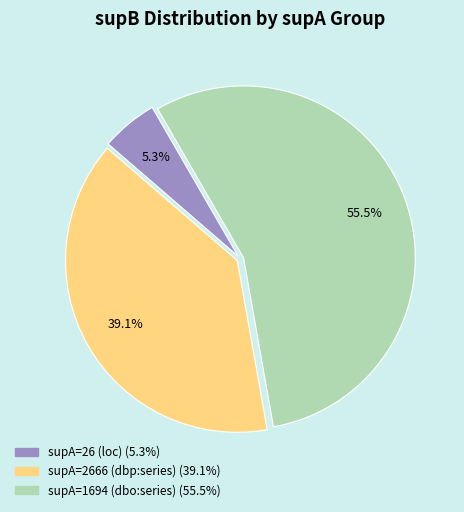

To the nearest percent, what is the difference between the largest and smallest slice percentages?

50%